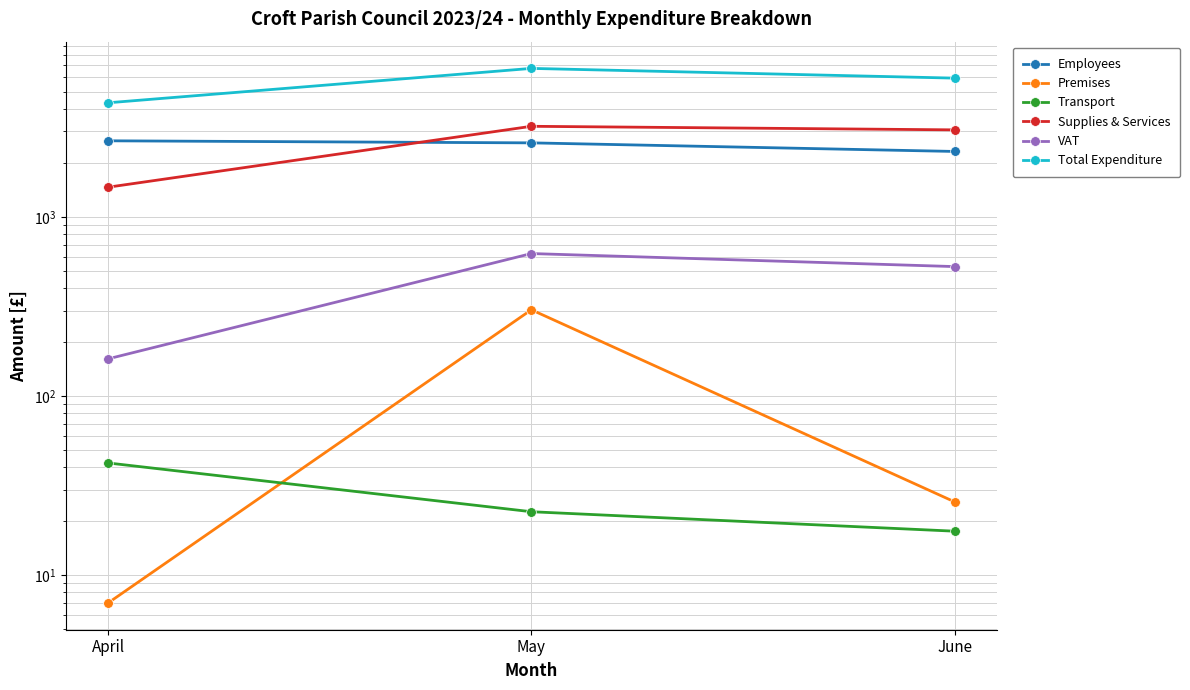

How many distinct data groups are displayed?

6